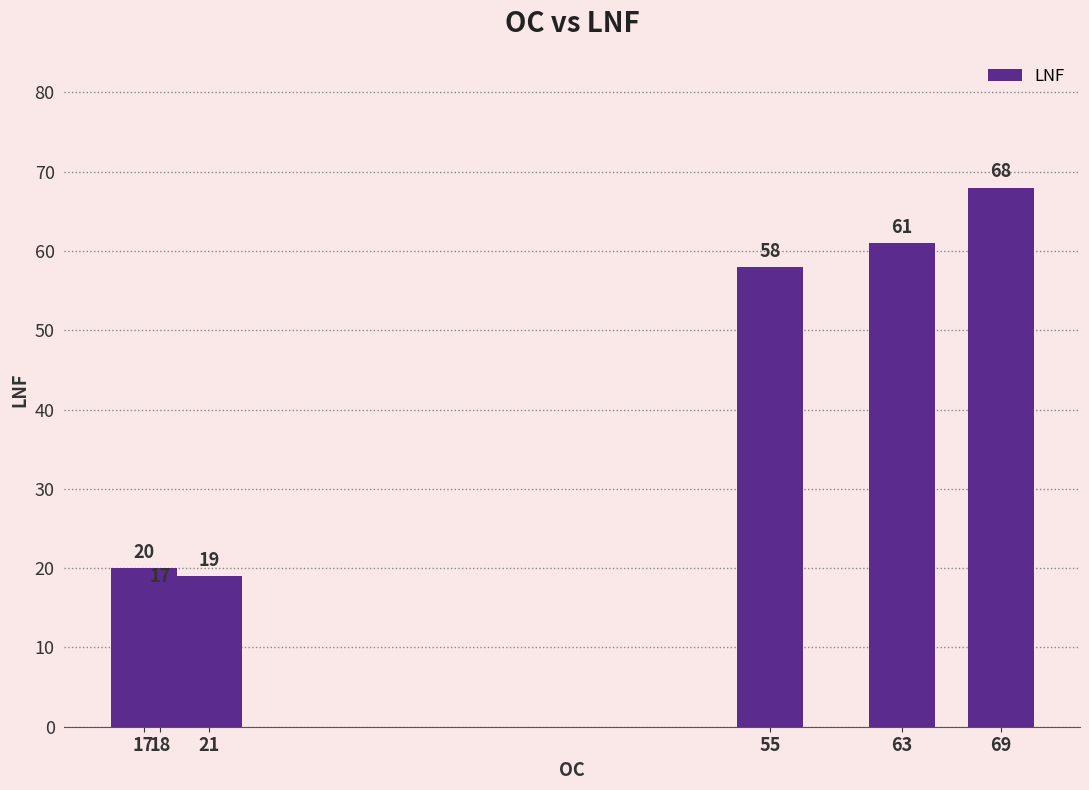

Reading left to right, extract all data points from this chart.

20	17	19	58	61	68